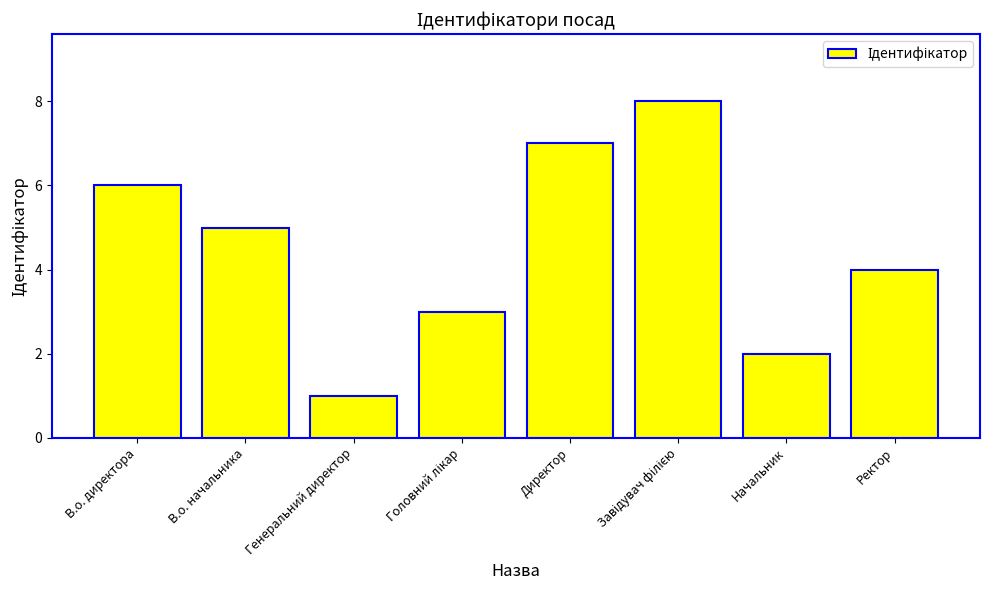

What is the change in value from Директор to Начальник?

-5